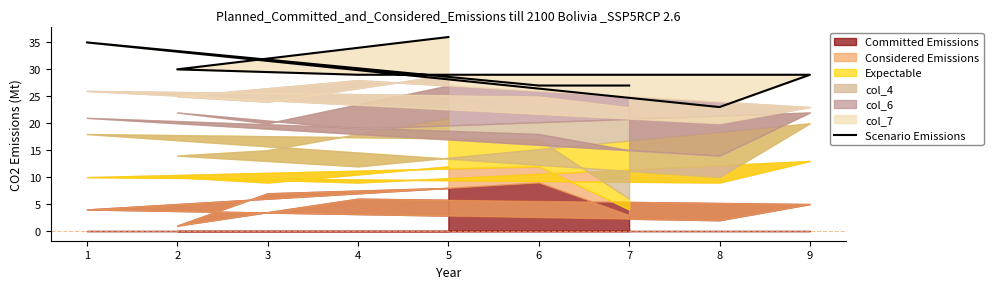

Which has a higher value, 1 or 2?

1